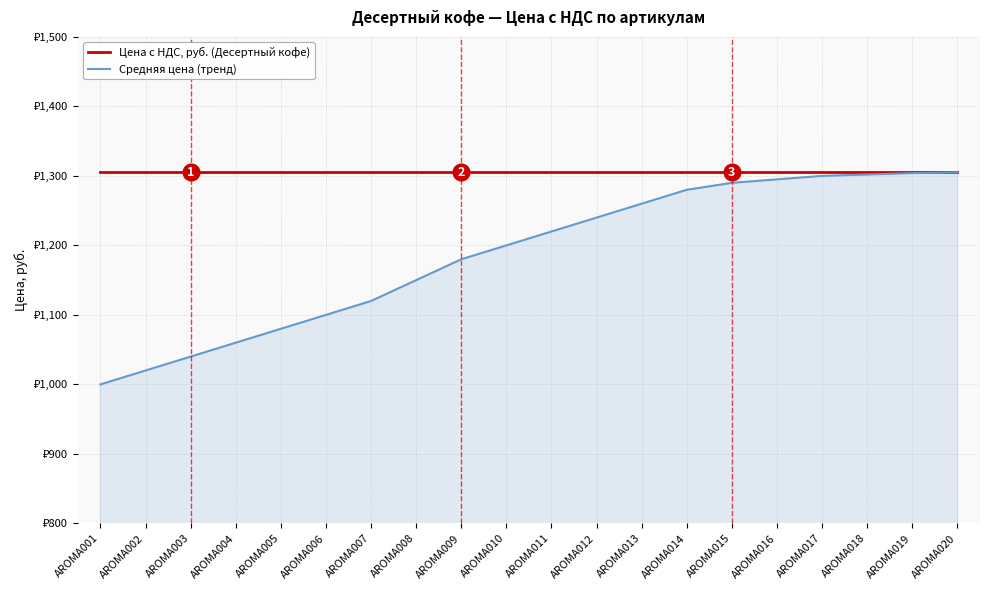

The Цена с НДС, руб. (Десертный кофе) series shows 1305 at AROMA017. True or false?

True